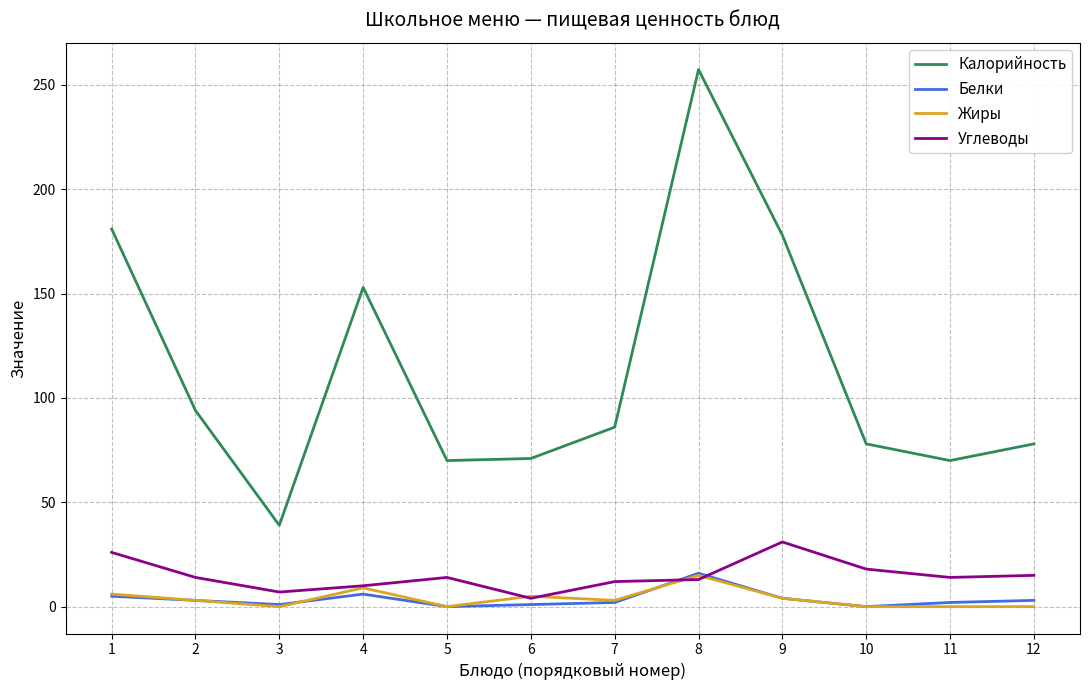

True or false: Калорийность and Белки cross at least once.

False